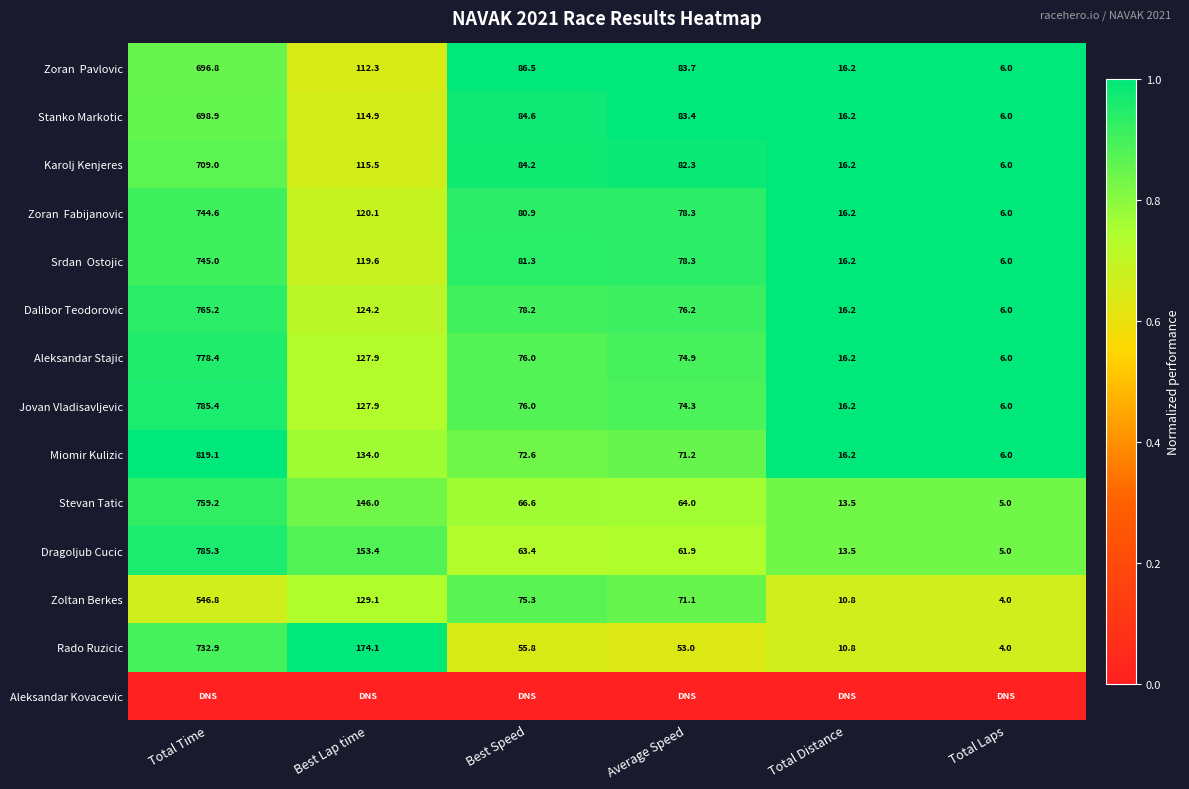

What is the difference between the second highest and second lowest values in the Aleksandar Stajic series?

111.7